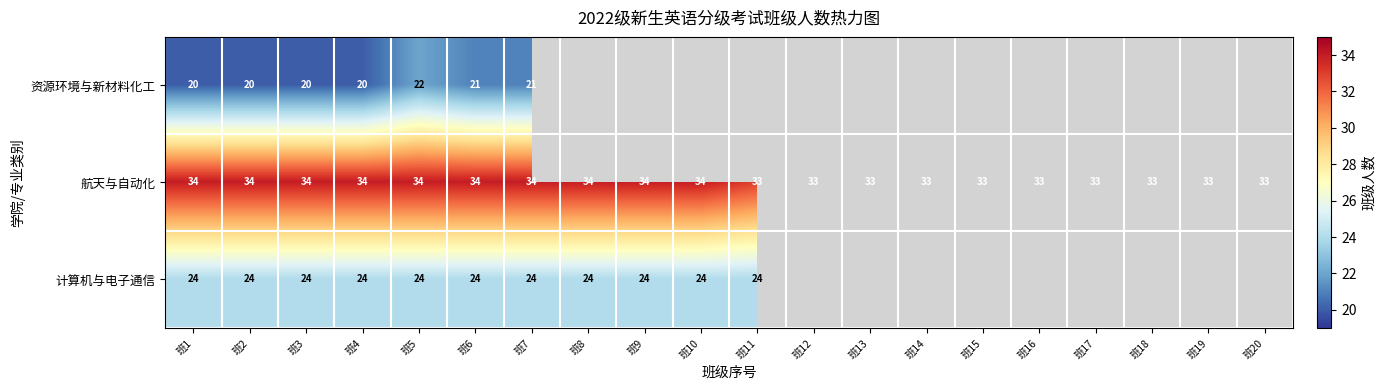

How many data points does each series have?

20